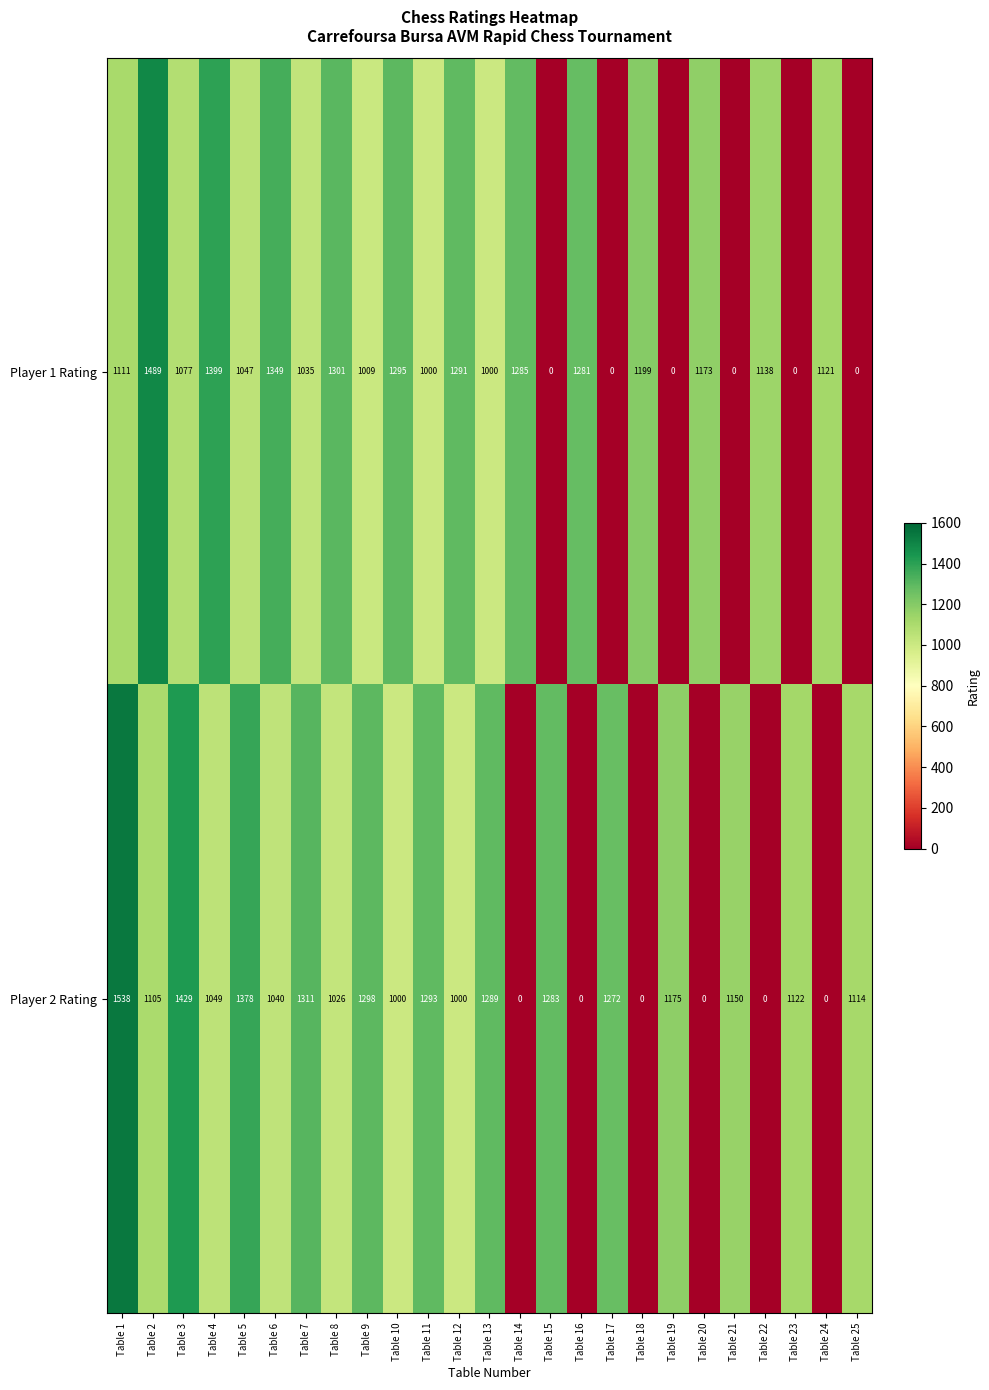

How many data points does each series have?

25